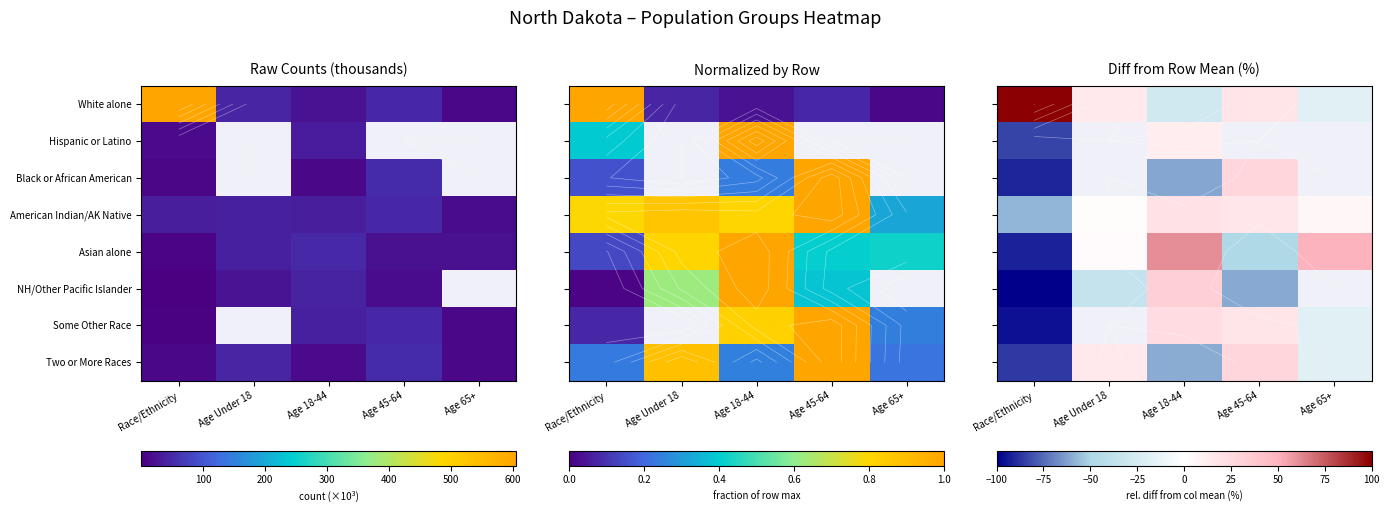

Which has a higher value, Age 45-64 or Age Under 18?

Age 45-64